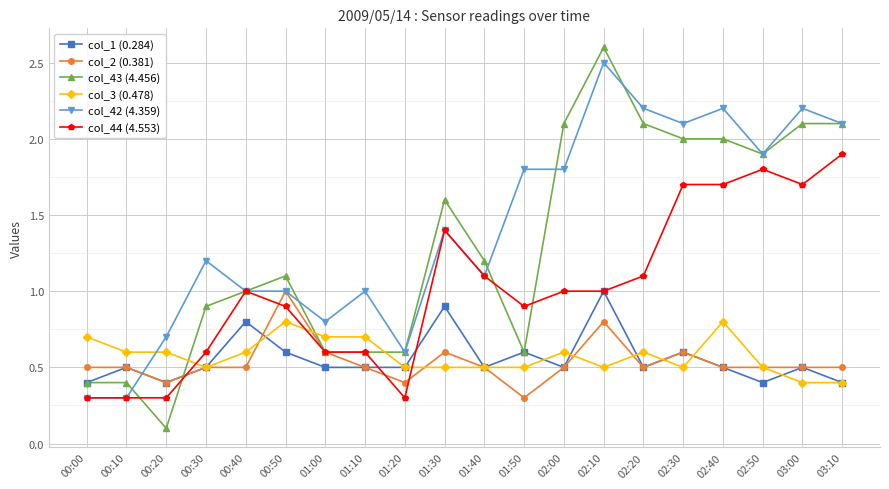

Which series ends up on top after the final intersection of col_1 (0.284) and col_42 (4.359)?

col_42 (4.359)